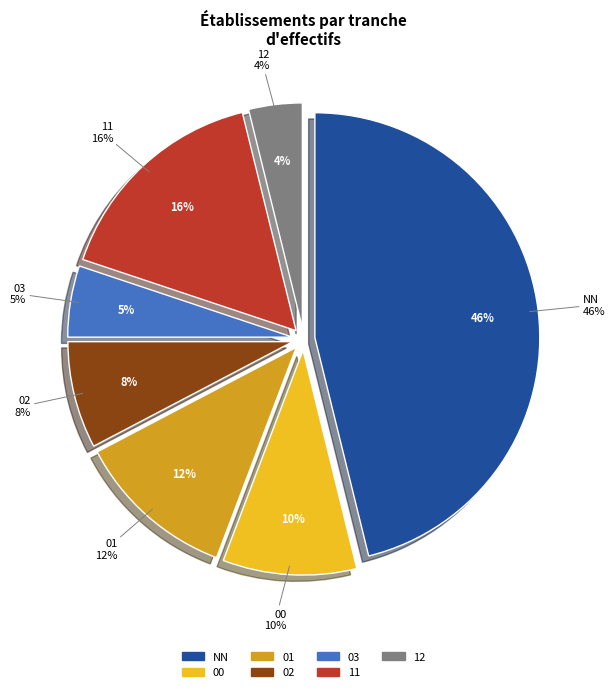

Which slice is the largest?

NN